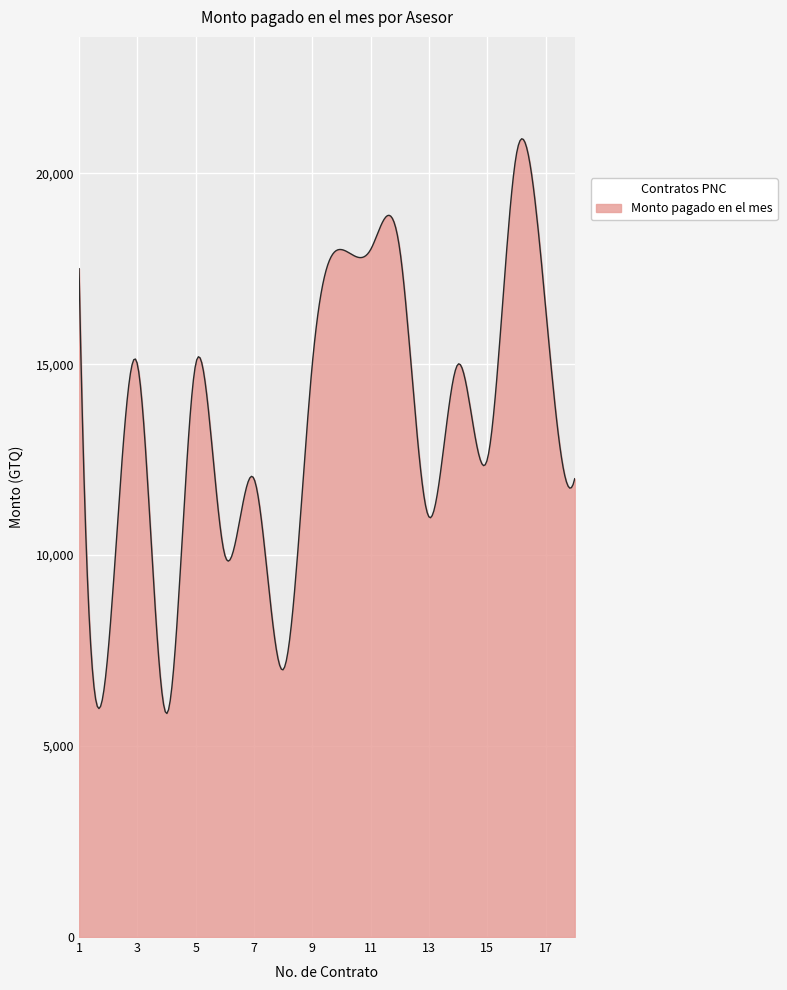

True or false: the data has more than 2 interior local peaks.

True